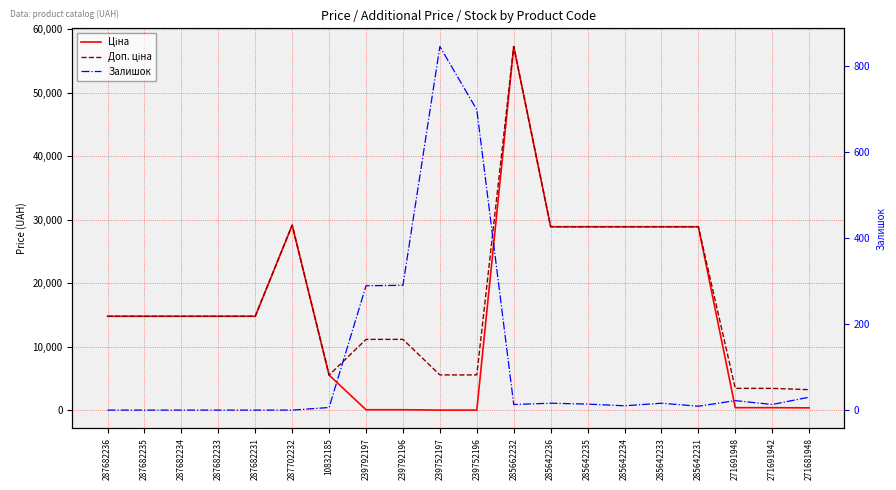

Reading right to left, what are all the values shown in this chart?

Ціна: 408.2	434.3	434.3	28901.7	28901.7	28901.7	28901.7	28901.7	57258.0	55.9	55.9	111.8	111.8	5560.3	29152.3	14817.6	14817.6	14817.6	14817.6	14817.6
Доп. ціна: 3265.8	3474.1	3474.1	28901.7	28901.7	28901.7	28901.7	28901.7	57258.0	5591.0	5591.0	11182.0	11182.0	5560.3	29152.3	14817.6	14817.6	14817.6	14817.6	14817.6
Залишок: 30.0	13.0	22.0	9.0	16.0	10.0	14.0	16.0	13.0	698.0	845.0	290.0	289.0	6.0	0.0	0.0	0.0	0.0	0.0	0.0